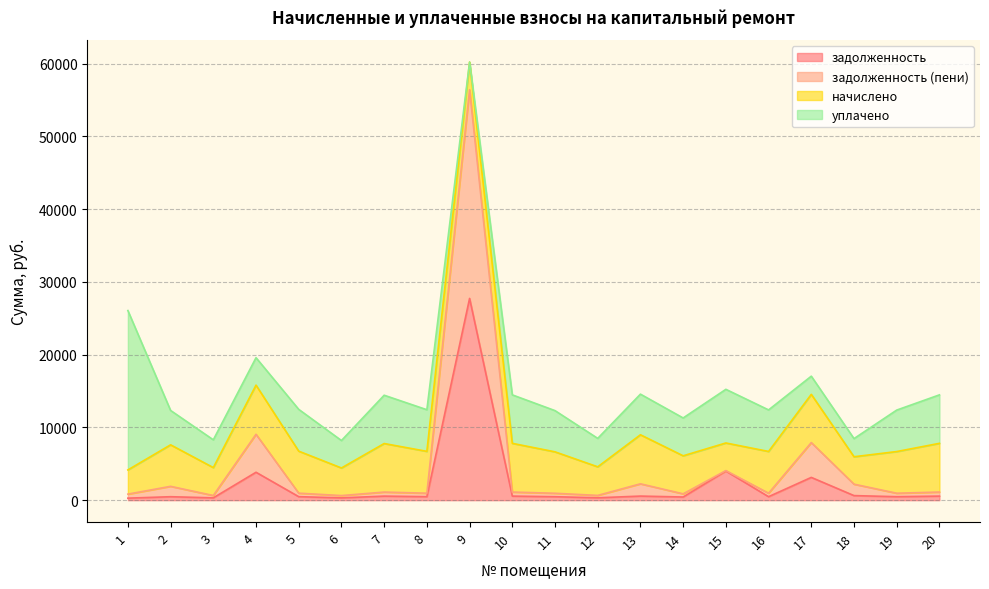

What is the difference between the maximum and minimum values in the задолженность series?

27458.0